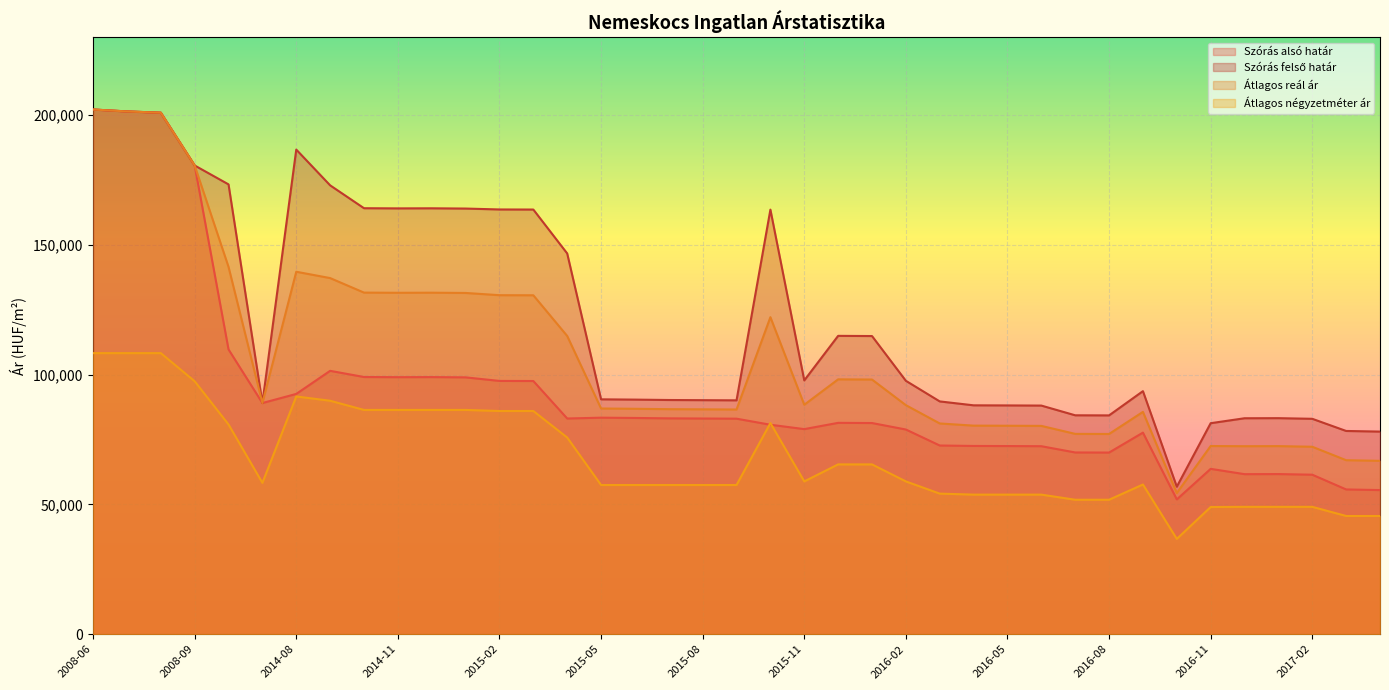

Does the chart display data point markers on the line(s)?

No